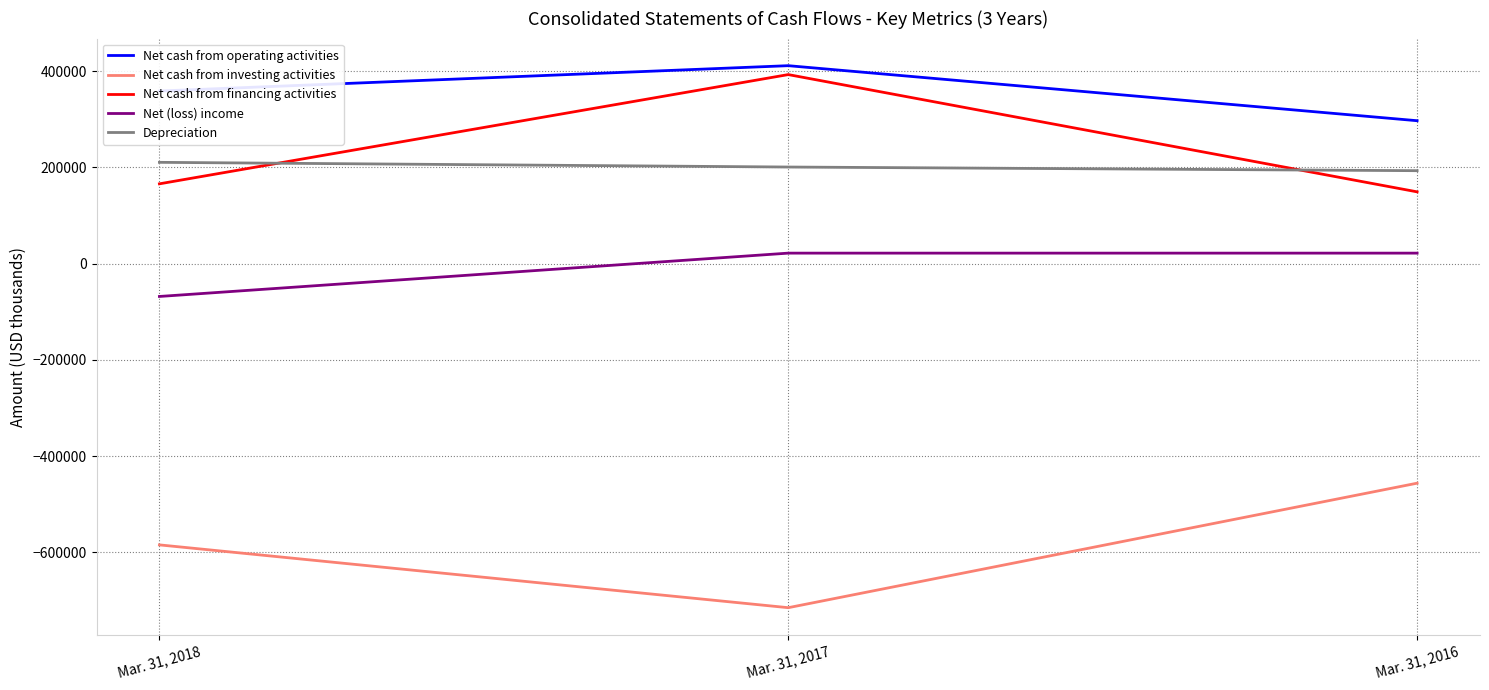

Rank the categories by Net cash from financing activities value from lowest to highest.

Mar. 31, 2016, Mar. 31, 2018, Mar. 31, 2017